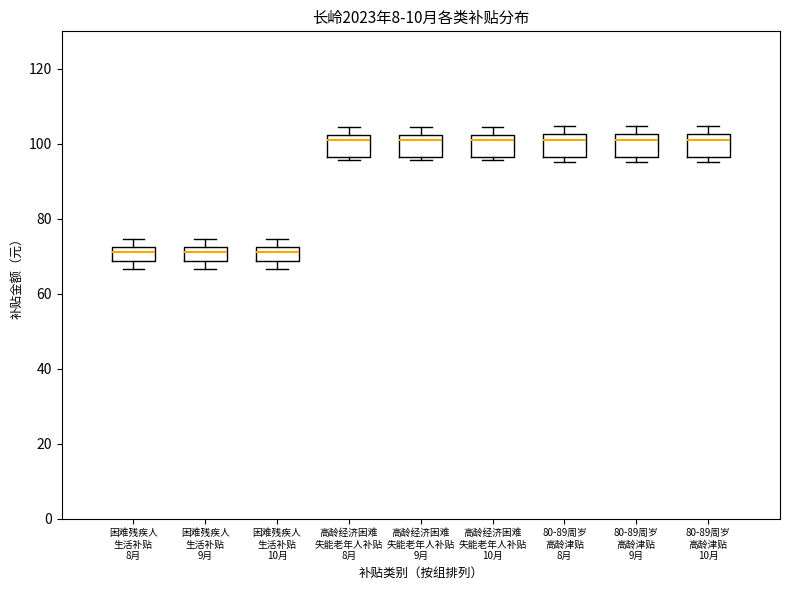

Reading left to right, read every box against the y-axis: the position of its median line, the range the box covers, and the ends of its whiskers. The values are not printed on the chart, so give them approximately, as read against the axis.

困难残疾人 生活补贴 8月: median 70, box 68 to 72, whiskers 66 to 74
困难残疾人 生活补贴 9月: median 70, box 68 to 72, whiskers 66 to 74
困难残疾人 生活补贴 10月: median 70, box 68 to 72, whiskers 66 to 74
高龄经济困难 失能老年人补贴 8月: median 100, box 96 to 102, whiskers 96 (just below the box's lower edge) to 104
高龄经济困难 失能老年人补贴 9月: median 100, box 96 to 102, whiskers 96 (just below the box's lower edge) to 104
高龄经济困难 失能老年人补贴 10月: median 100, box 96 to 102, whiskers 96 (just below the box's lower edge) to 104
80-89周岁 高龄津贴 8月: median 100, box 96 to 102, whiskers 96 (just below the box's lower edge) to 104
80-89周岁 高龄津贴 9月: median 100, box 96 to 102, whiskers 96 (just below the box's lower edge) to 104
80-89周岁 高龄津贴 10月: median 100, box 96 to 102, whiskers 96 (just below the box's lower edge) to 104